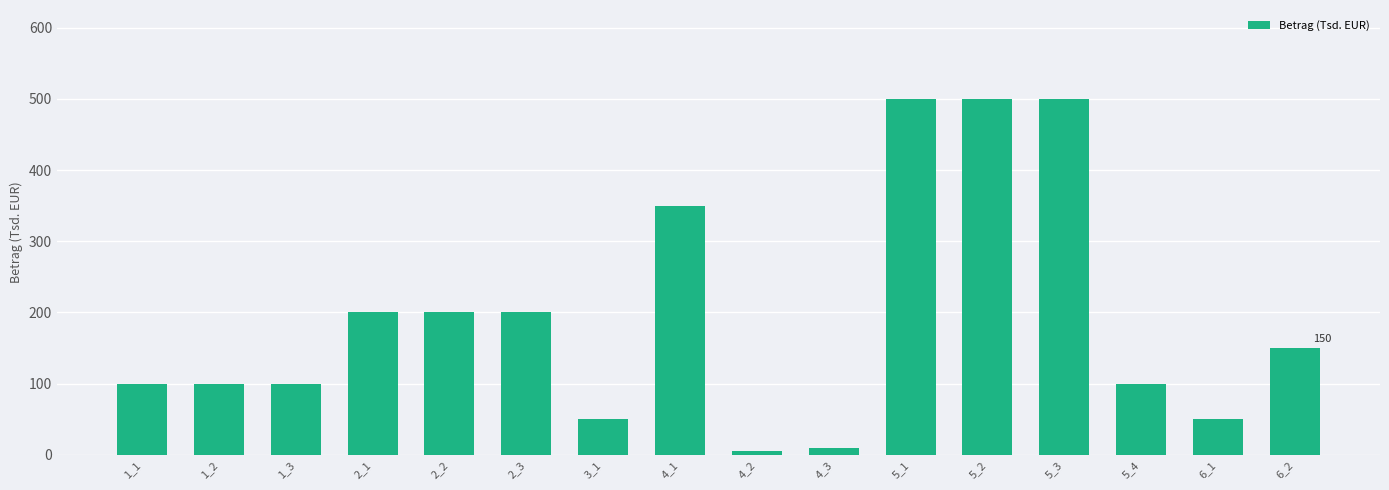

Approximately how many times larger is the value at 5_4 compared to 5_1?

0.2